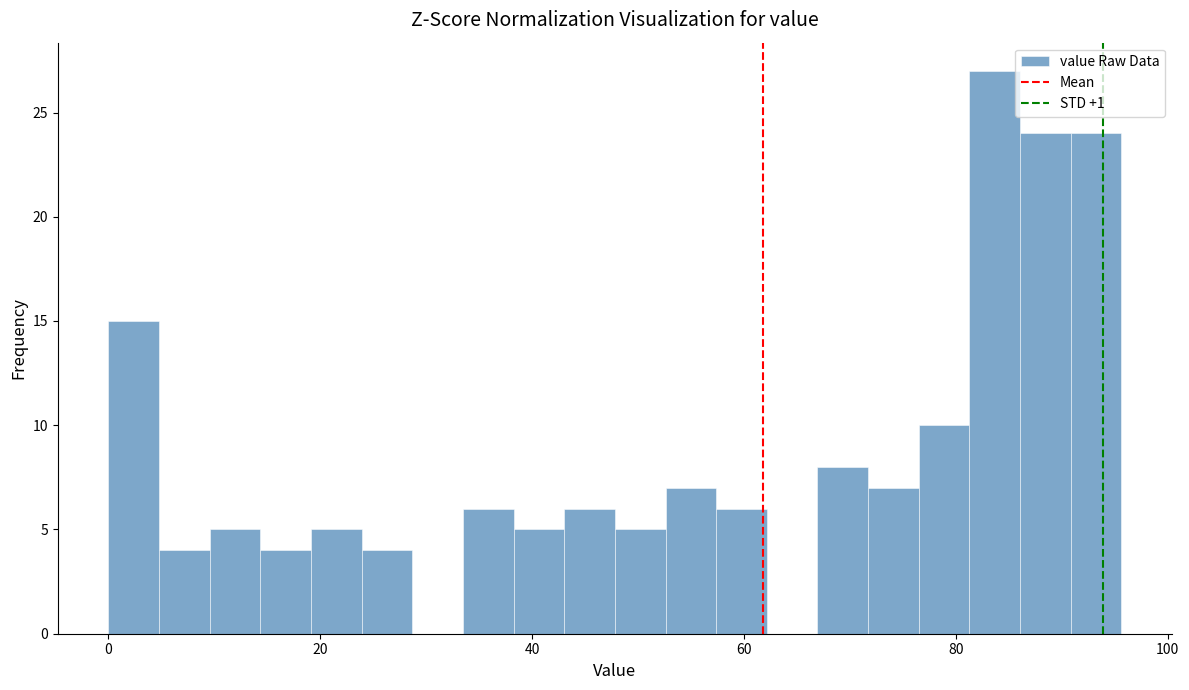

Read against the x-axis, roughly where is the centre of the tallest bar?

84